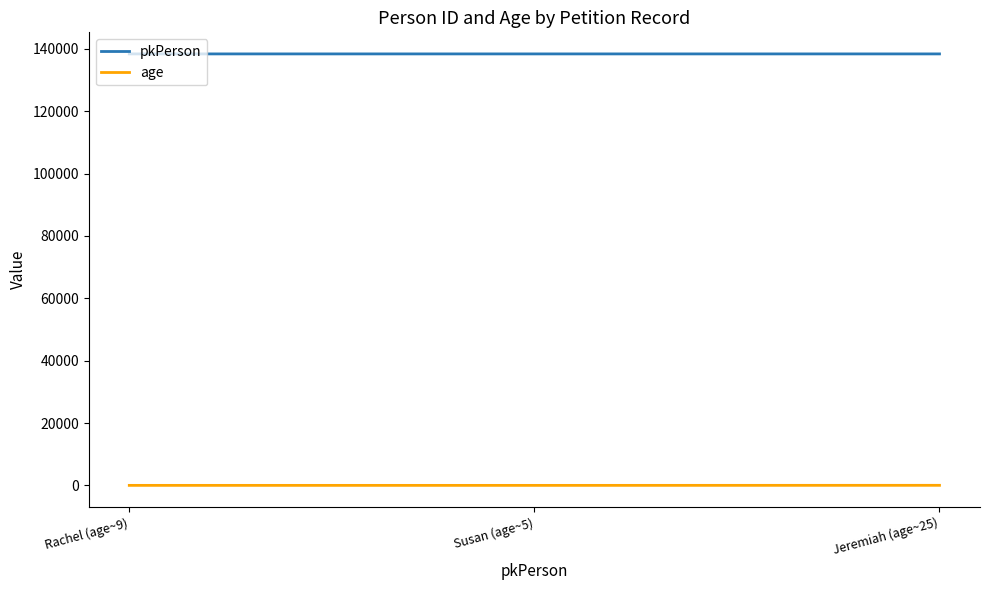

What value does the pkPerson series have at Rachel (age~9)?

138354